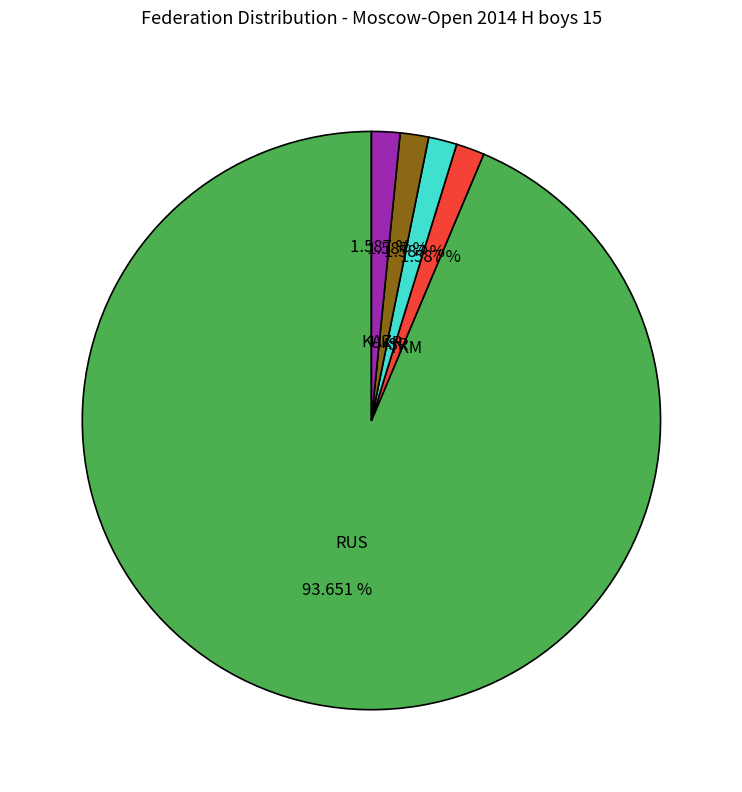

How much of the chart is everything except RUS?

6.3%